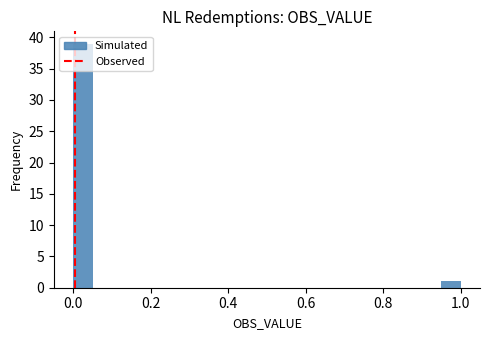

Read against the x-axis, roughly where is the centre of the tallest bar?

0.02